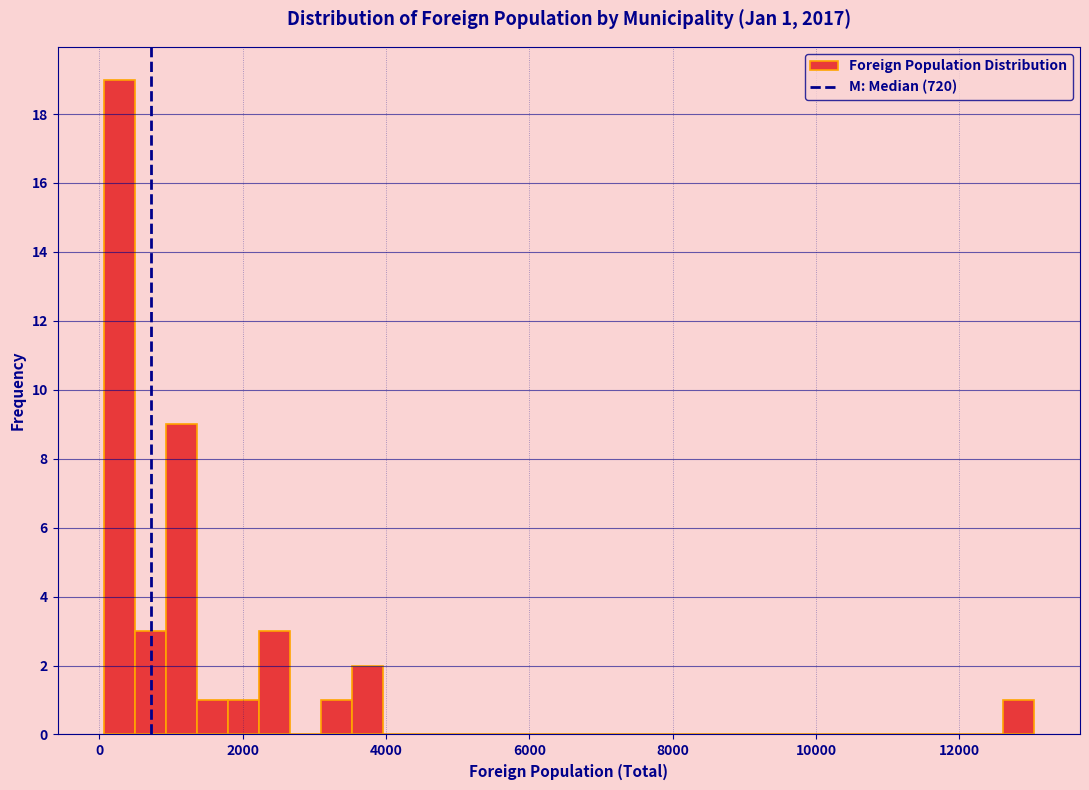

Around what value on the x-axis is the tallest bar? Give the approximate position of its centre, as read against the axis.

200